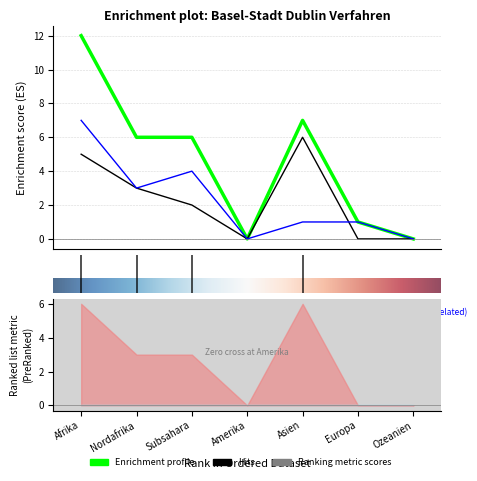

How many series are shown in this chart?

3